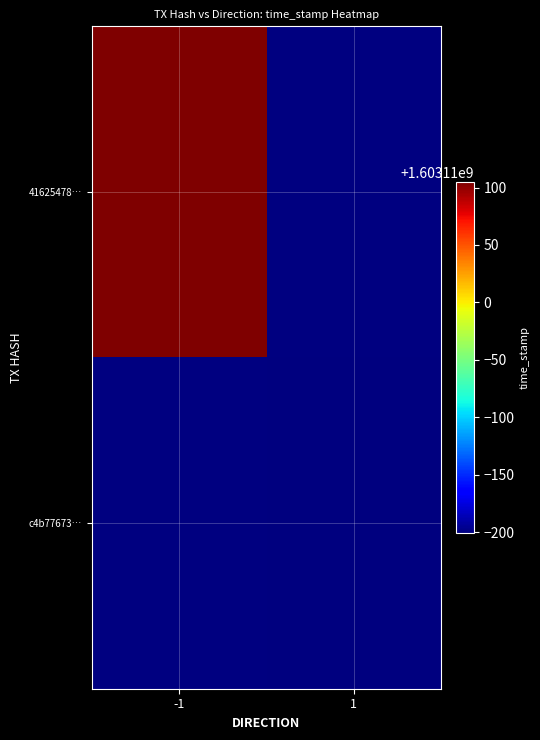

True or false: 41625478b8537ae03620eb15be7daab9ea2d5d8 has a value of 715763592 at -1.

False